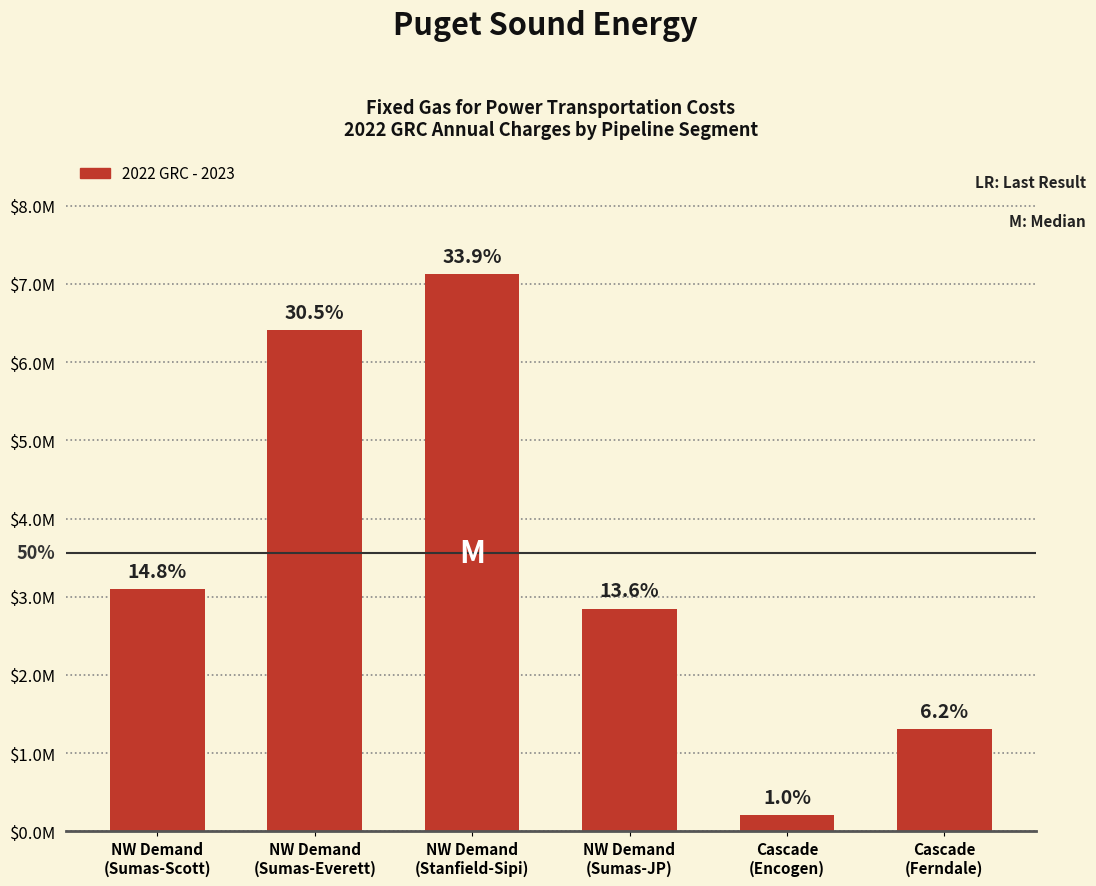

Are the bars horizontal?

No